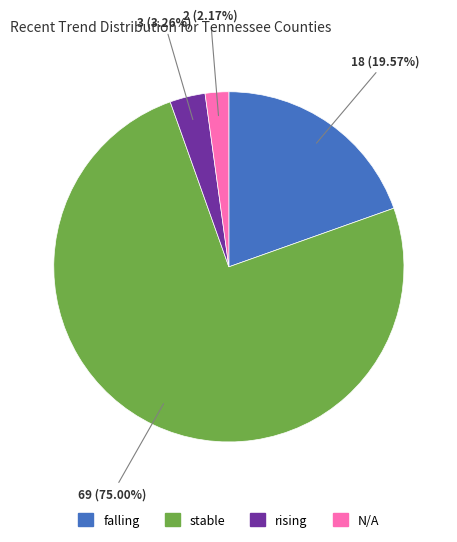

True or false: falling accounts for 26% of the total.

False